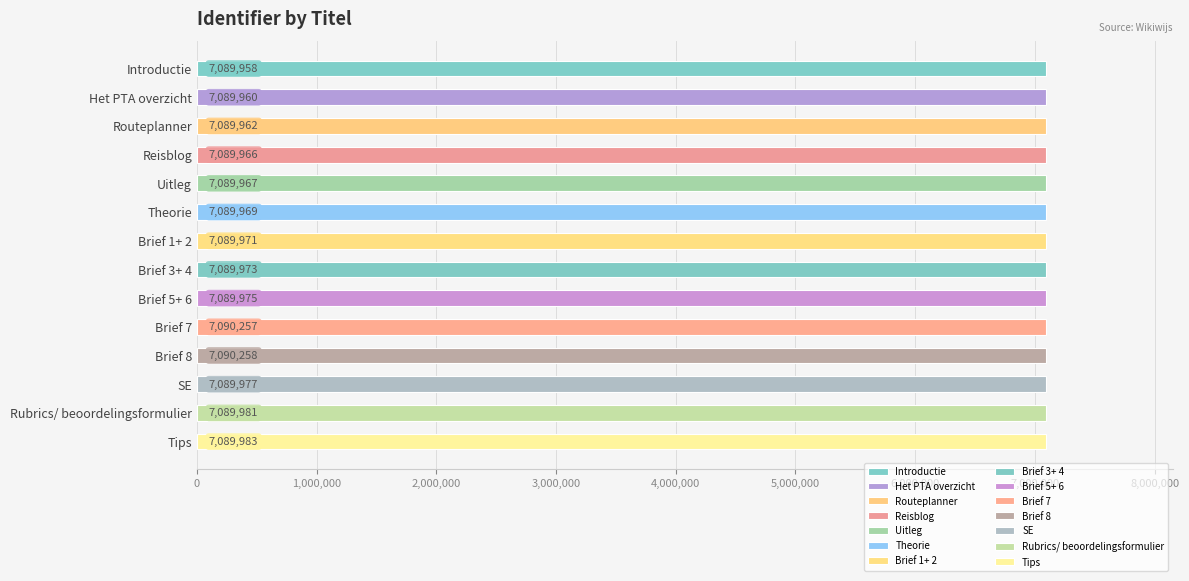

What position from the bottom is SE?

3